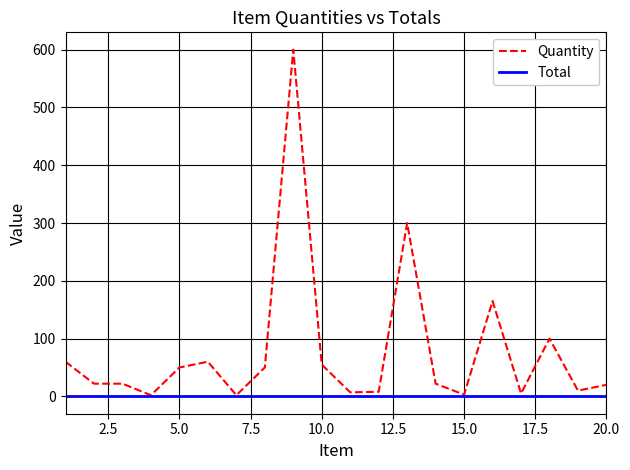

Which series has the largest range (max minus min)?

Quantity